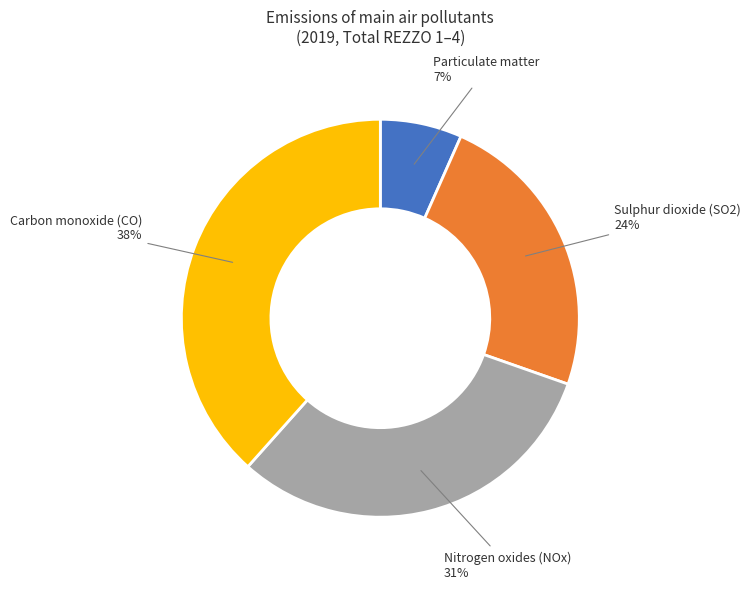

The Sulphur dioxide (SO2) slice represents 24% of the pie. True or false?

True